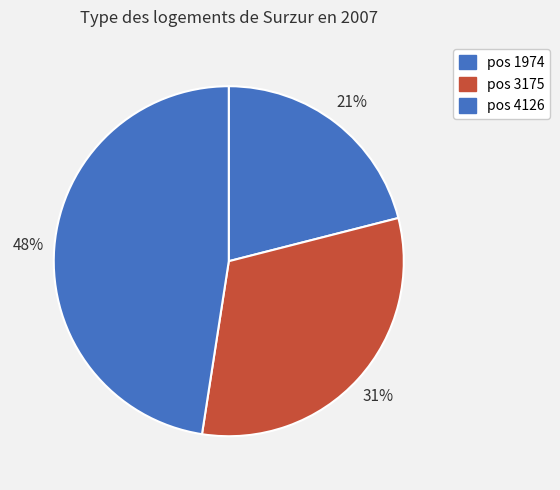

Does any single category account for the majority?

No